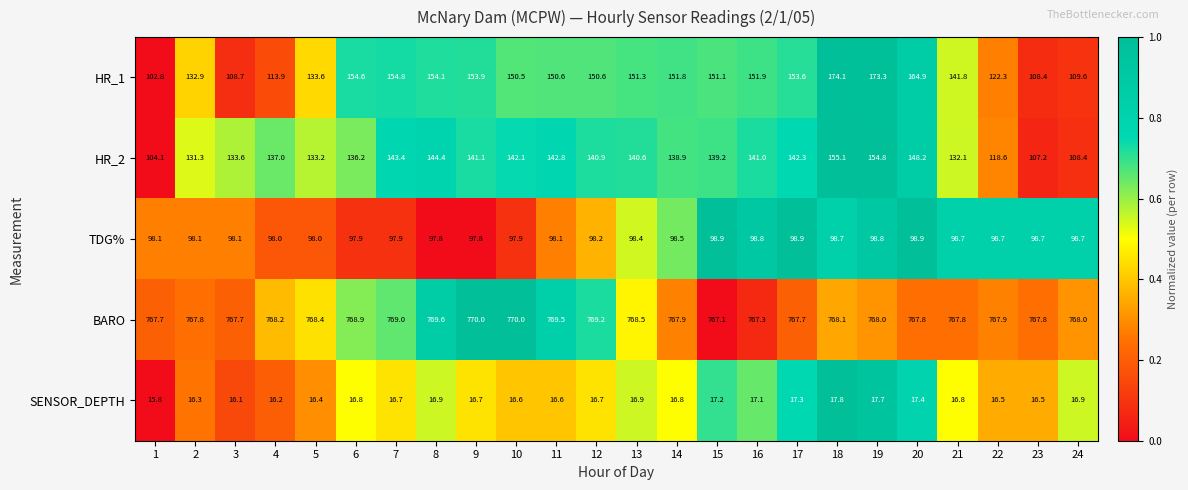

What is the sum of all TDG% values?

2360.6